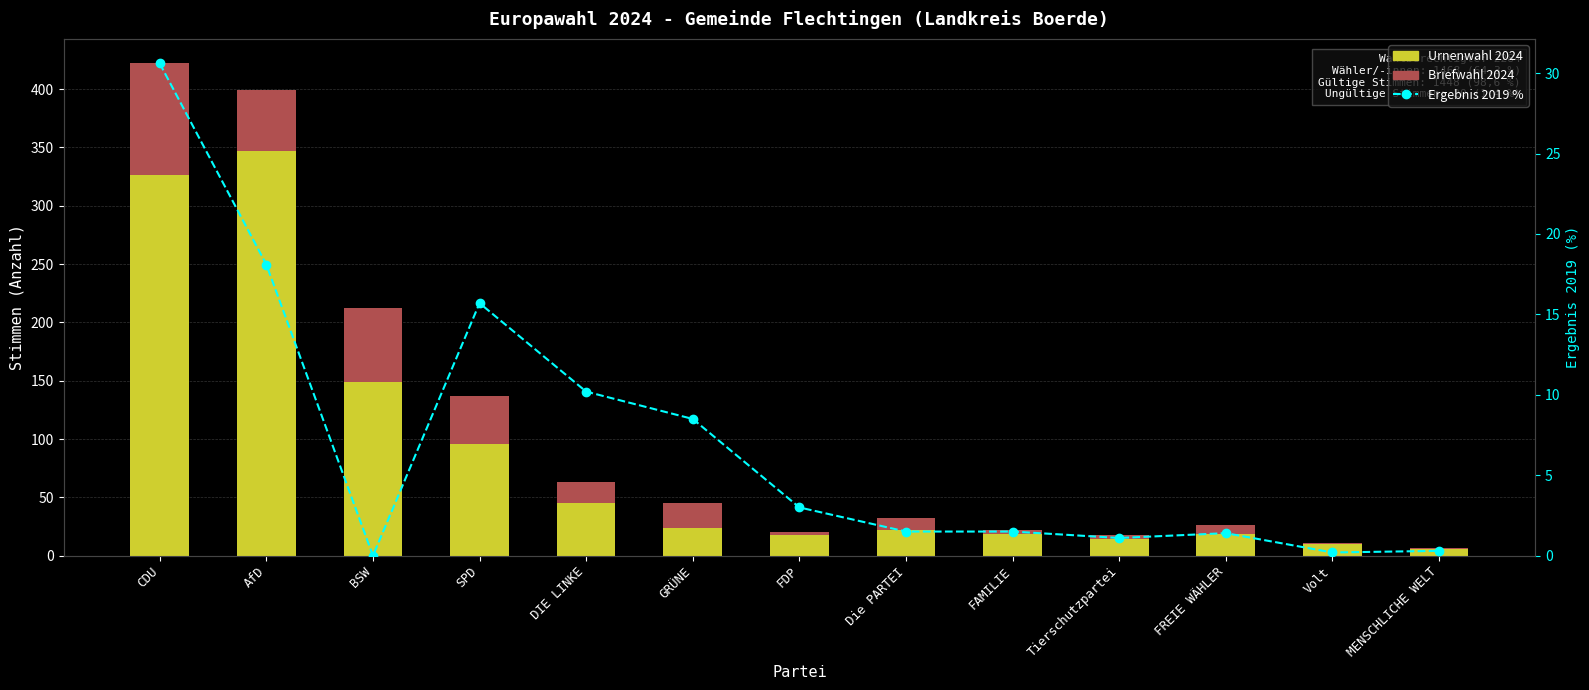

At which category is the sum across all series the highest?

CDU